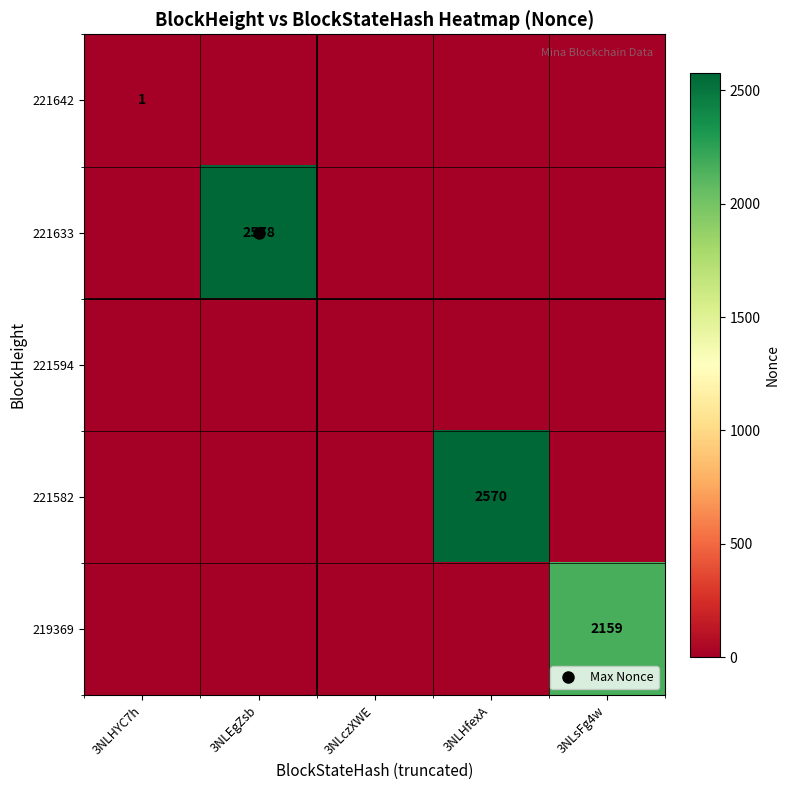

The value of 221633 at 3NLEgZsb is 2578. True or false?

True